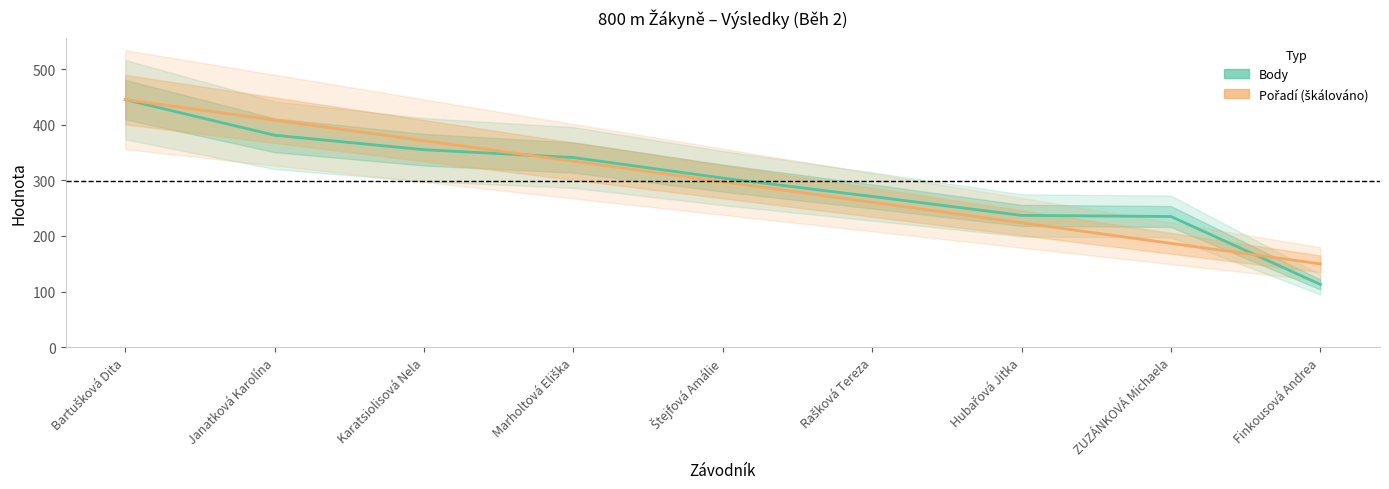

What is the value of the Body point at the 8th from the left?

235.0